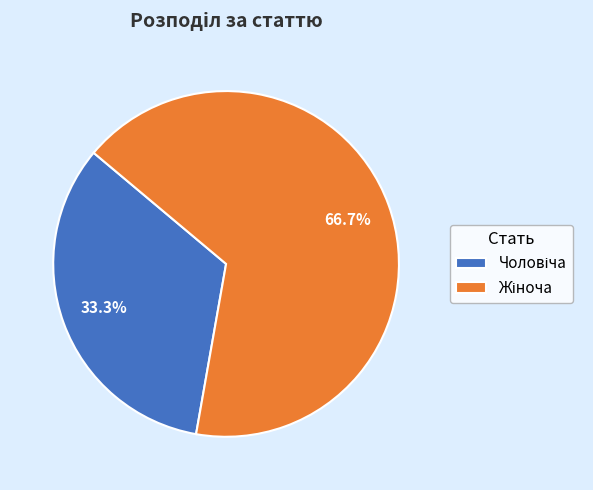

Is there any slice that represents more than half of the pie?

Yes